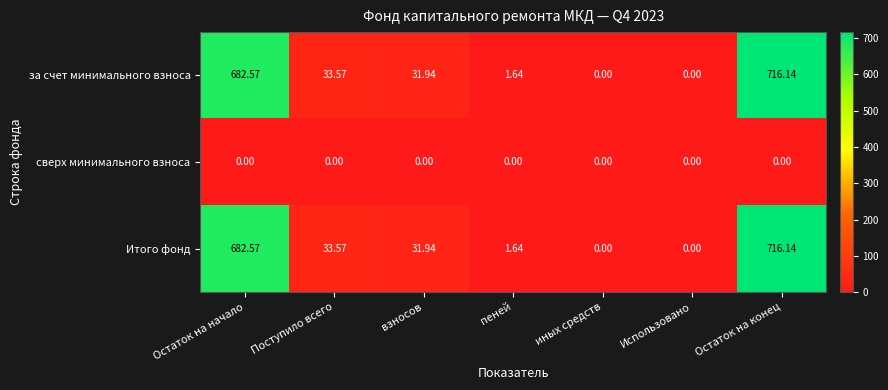

Count the number of categories in the chart.

7